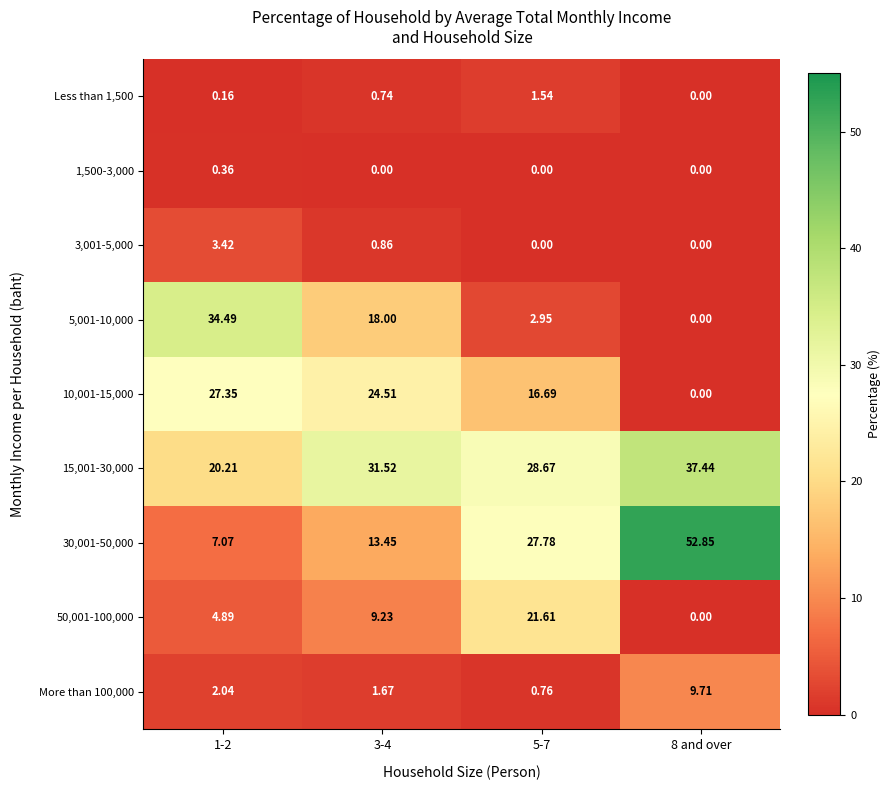

Is the value of 15,001-30,000 at 5-7 greater than the value of Less than 1,500 at 3-4?

Yes